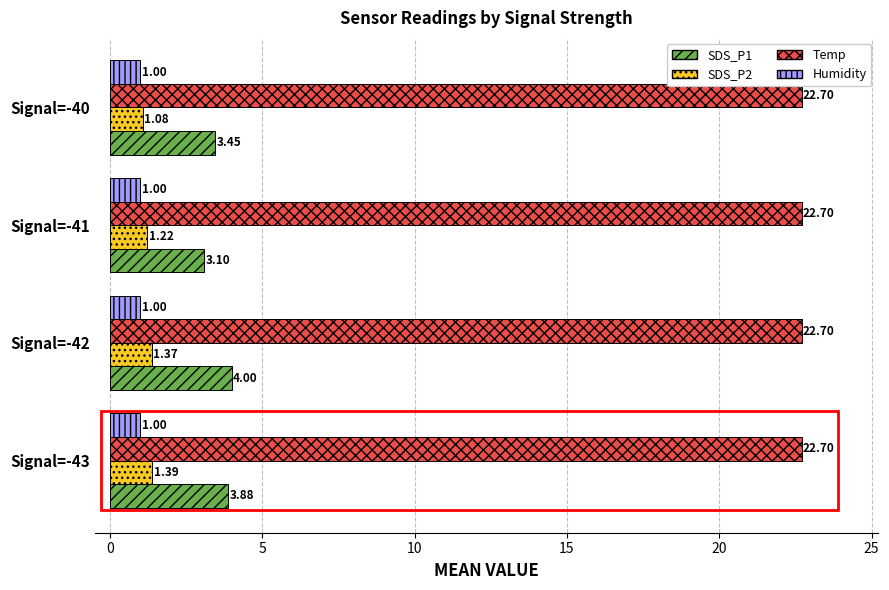

What is the difference between the maximum and minimum values in the SDS_P1 series?

0.9